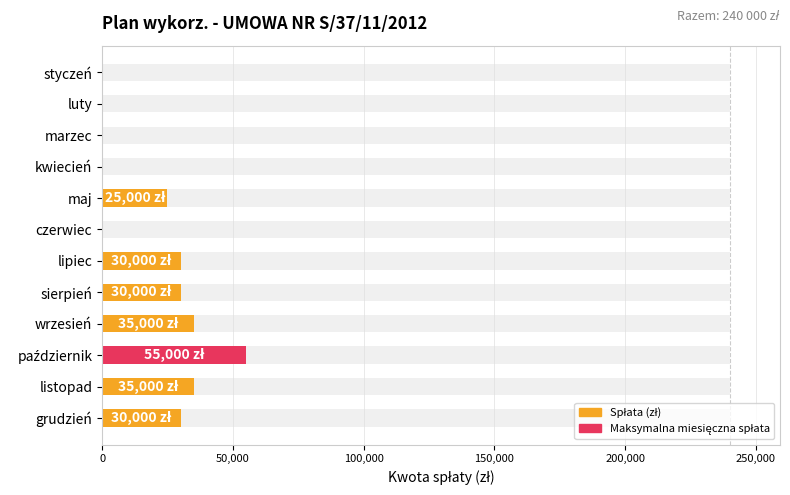

Reading right to left, list all the values displayed in this chart.

30000	35000	55000	35000	30000	30000	0	25000	0	0	0	0